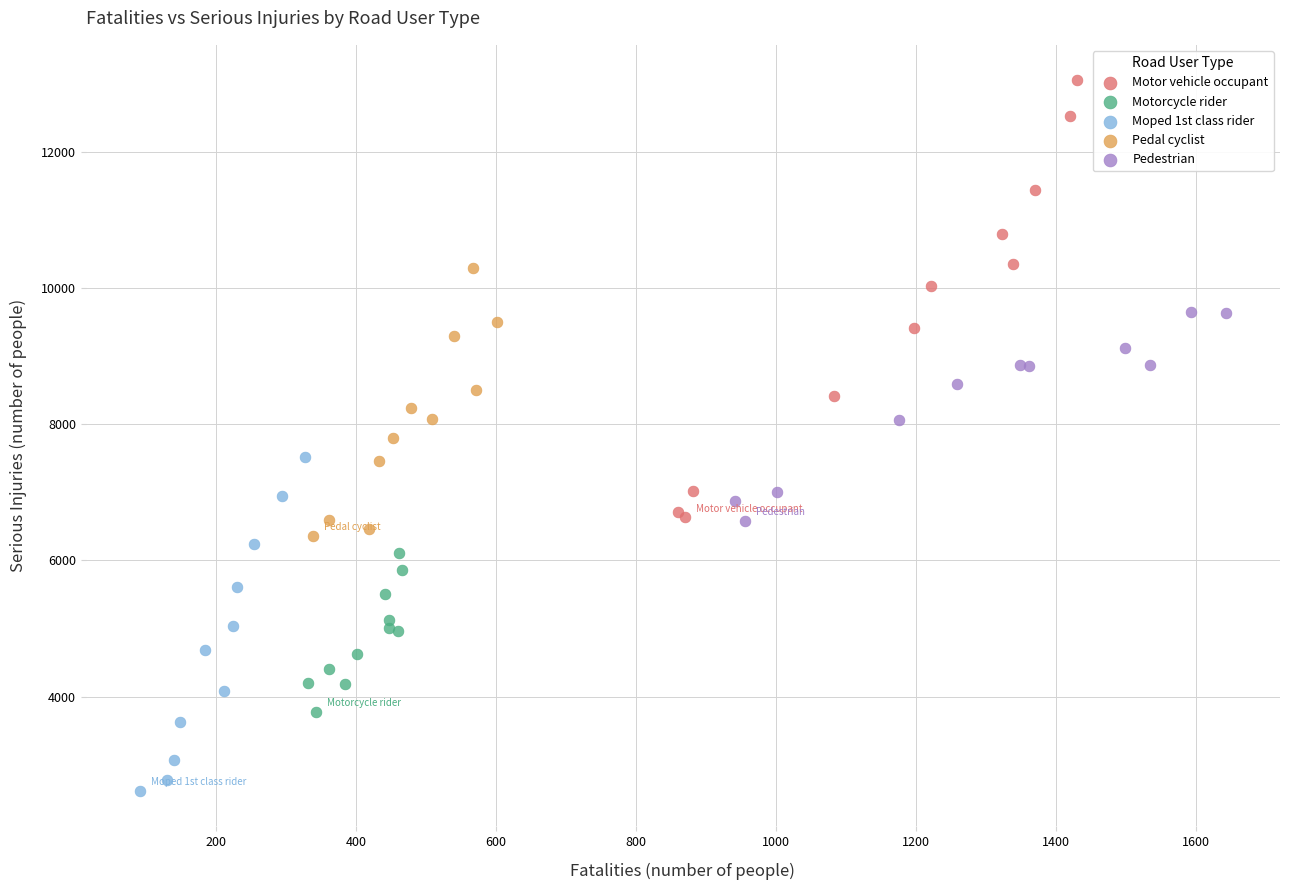

Which series reaches the maximum Y coordinate?

Motor vehicle occupant